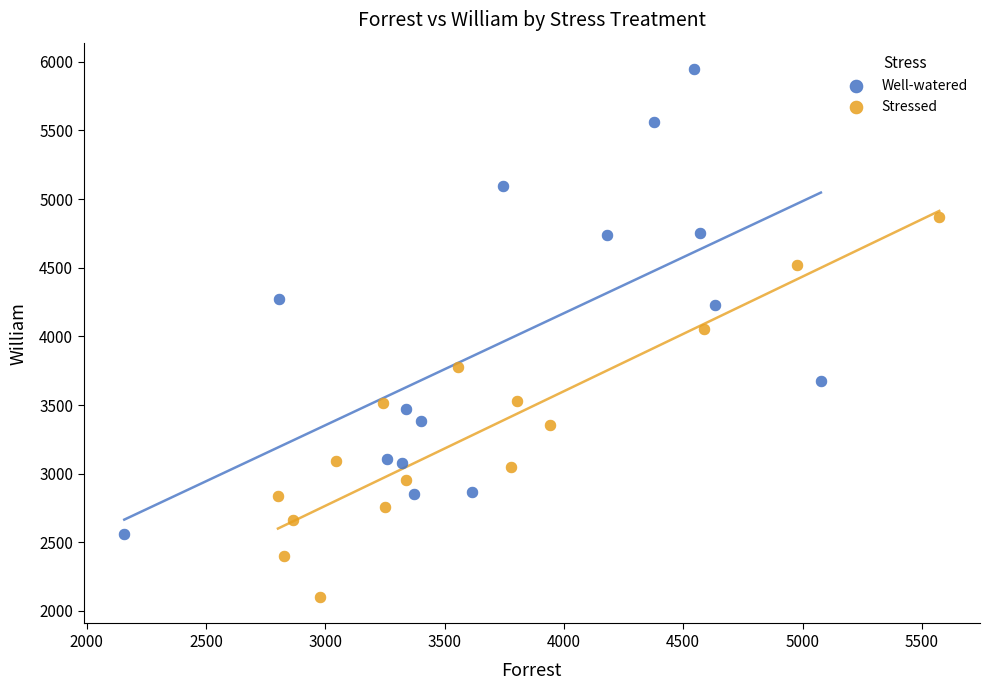

Which series contains the lowest Y value?

Stressed